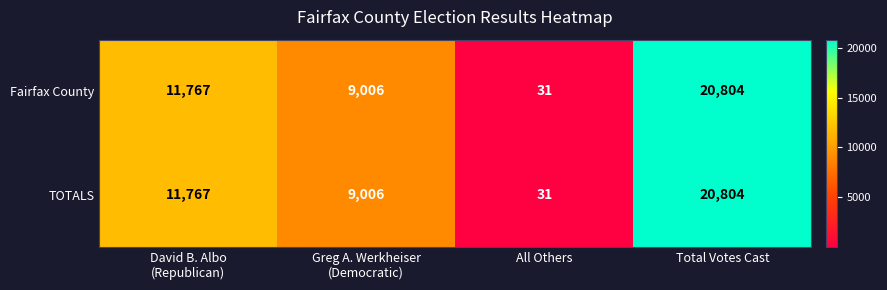

True or false: TOTALS has a value of 20804 at Total Votes Cast.

True